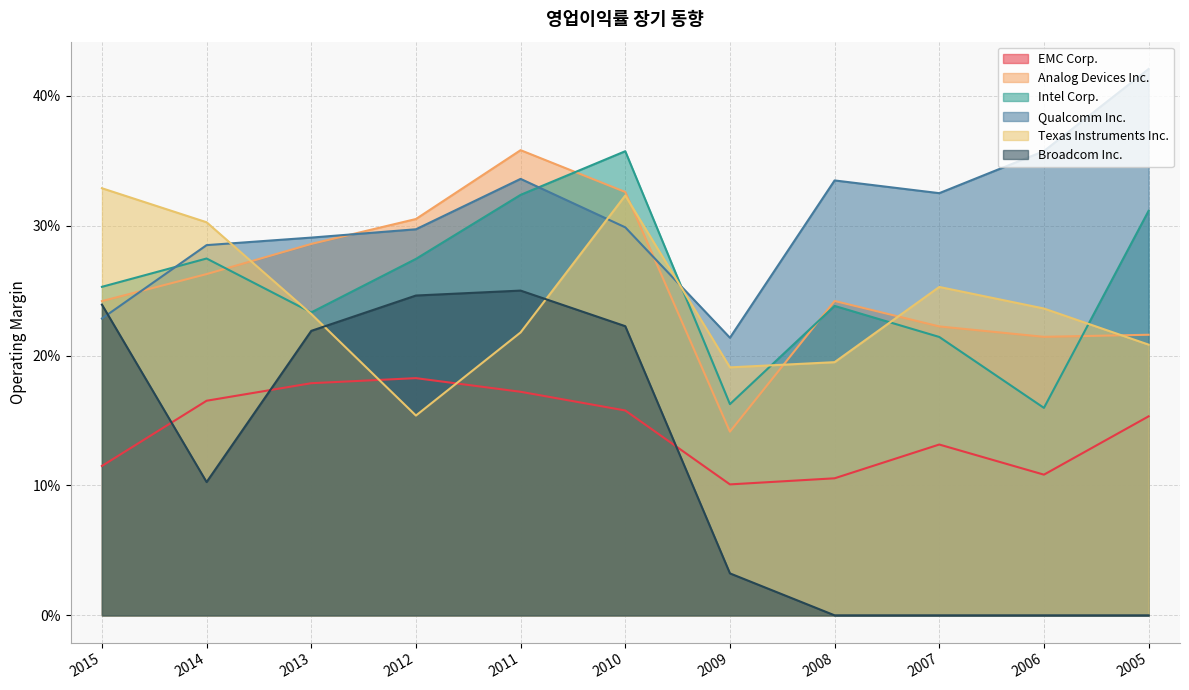

Rank the series by their maximum value, from highest to lowest.

Qualcomm Inc., Analog Devices Inc., Intel Corp., Texas Instruments Inc., Broadcom Inc., EMC Corp.